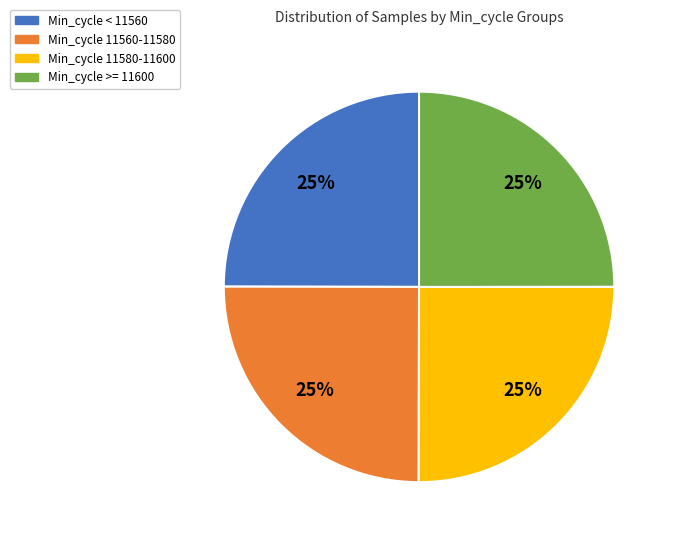

What percentage is the Min_cycle 11580-11600 slice, to the nearest percent?

25%